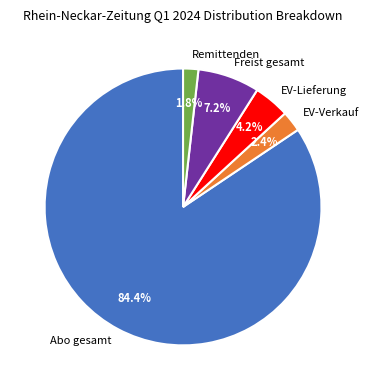

To the nearest percent, what is the difference between the largest and smallest slice percentages?

83%